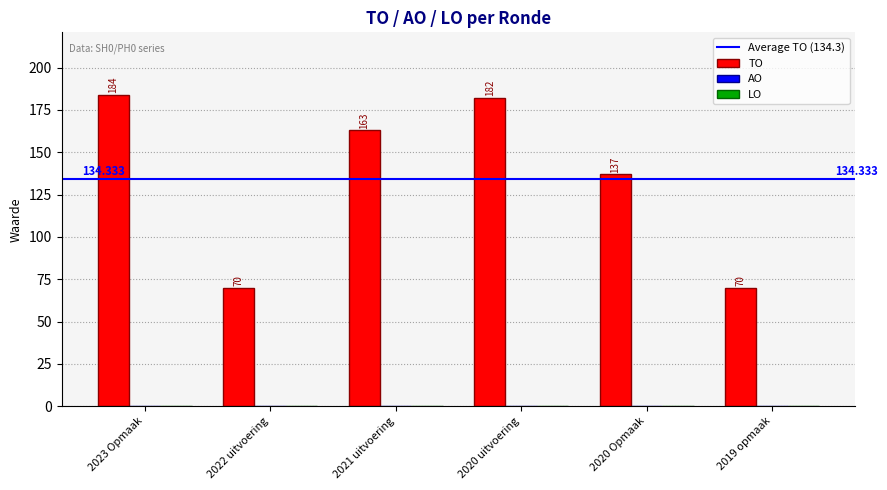

Does the chart contain any negative values?

No